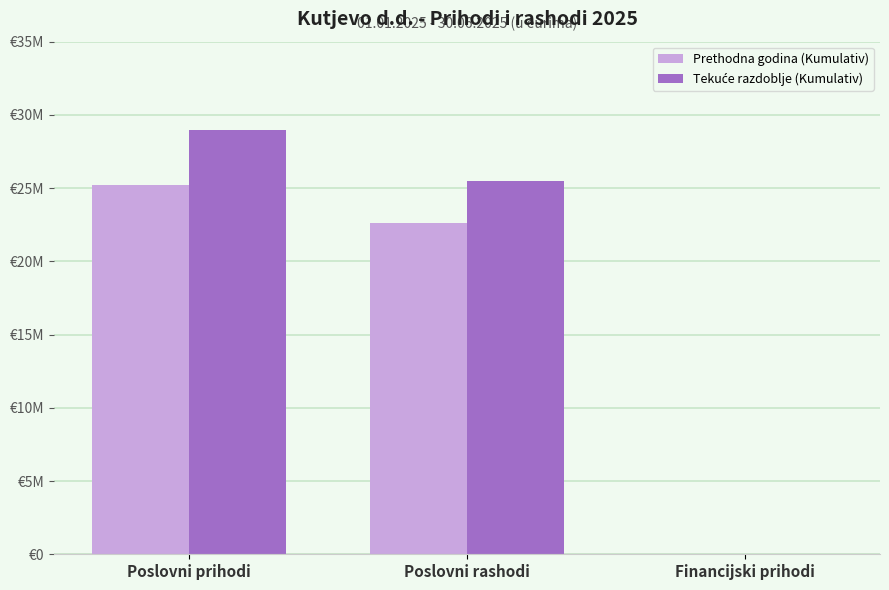

Does the chart contain stacked bars?

No